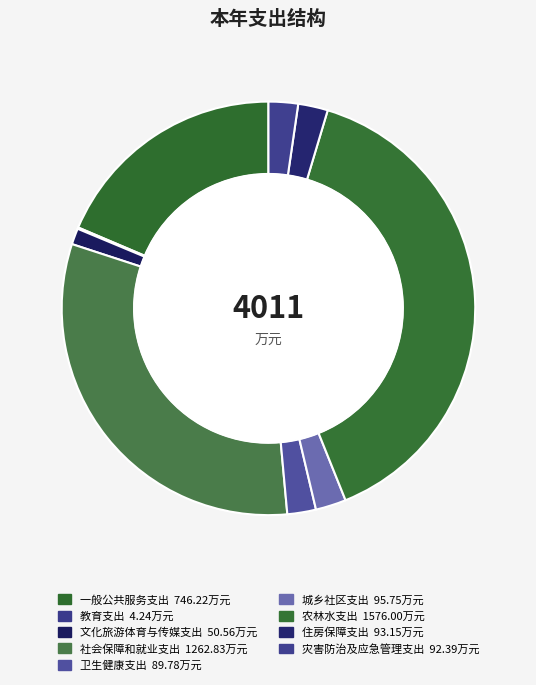

Do 一般公共服务支出 and 农林水支出 together represent more than half of the pie?

Yes